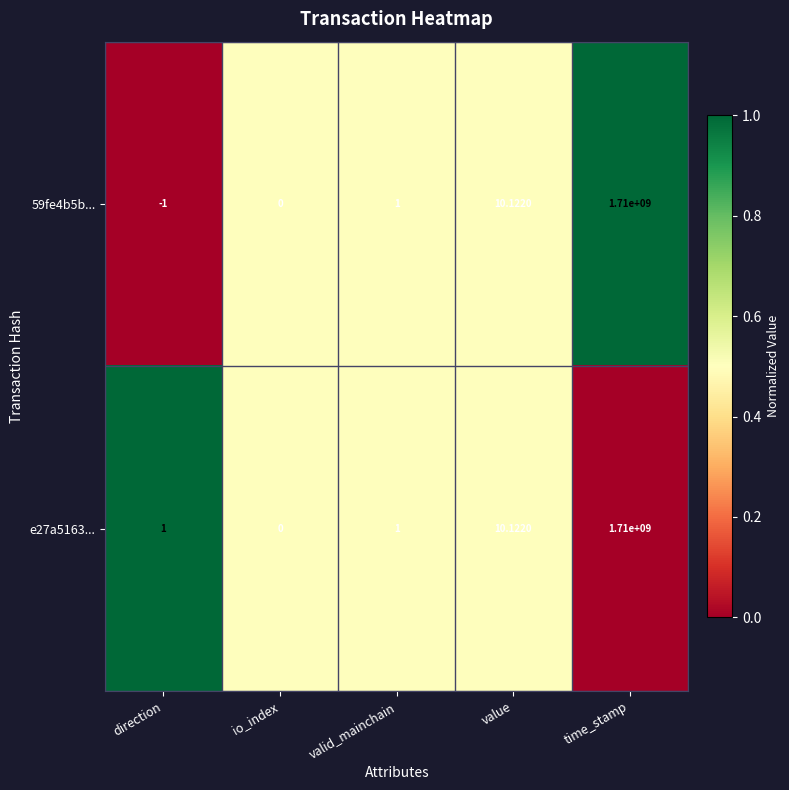

What is the total value across all series at time_stamp?

3420000000.0